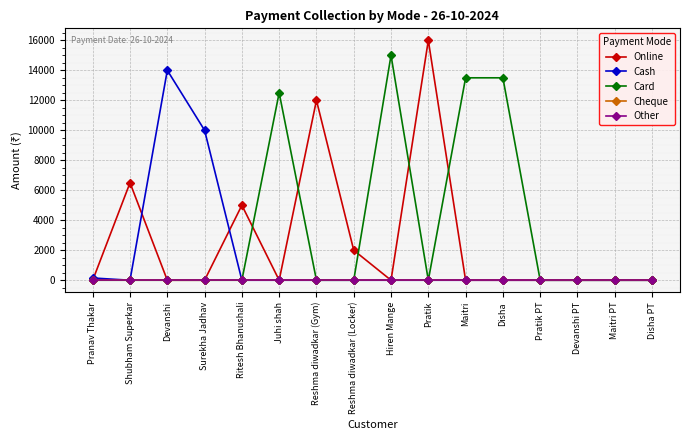

How many lines are shown in the chart?

5